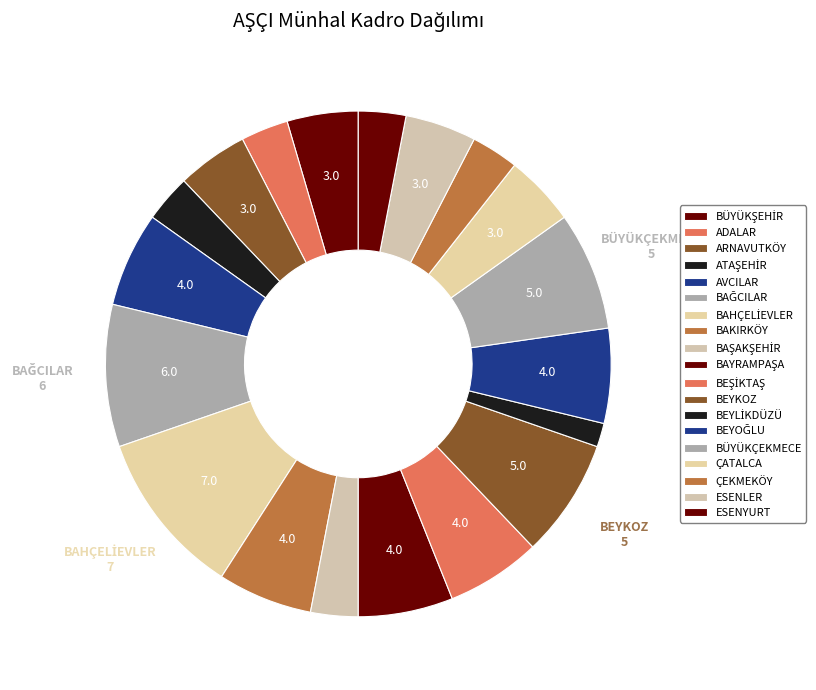

Does any single category account for the majority?

No